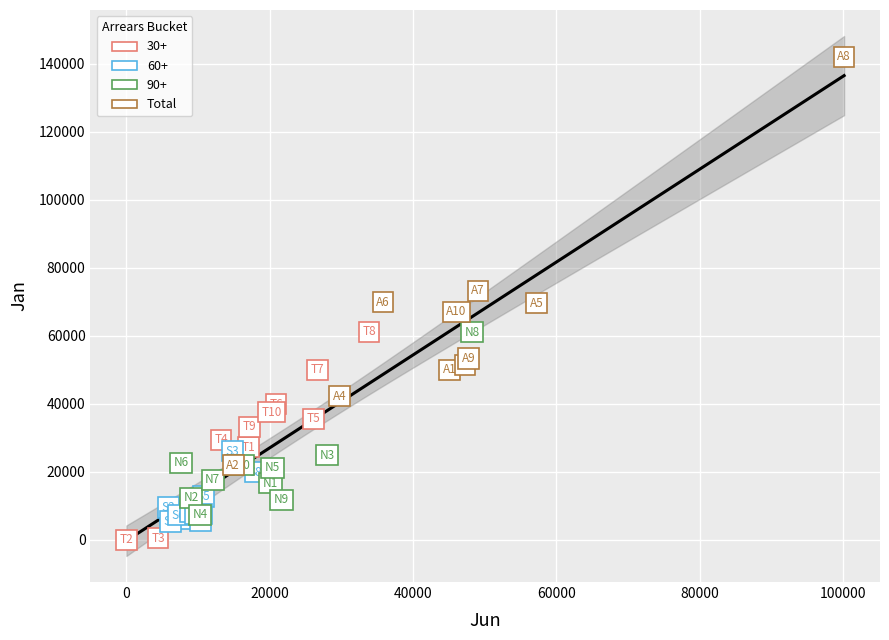

Which series has the widest spread of Y values?

Total